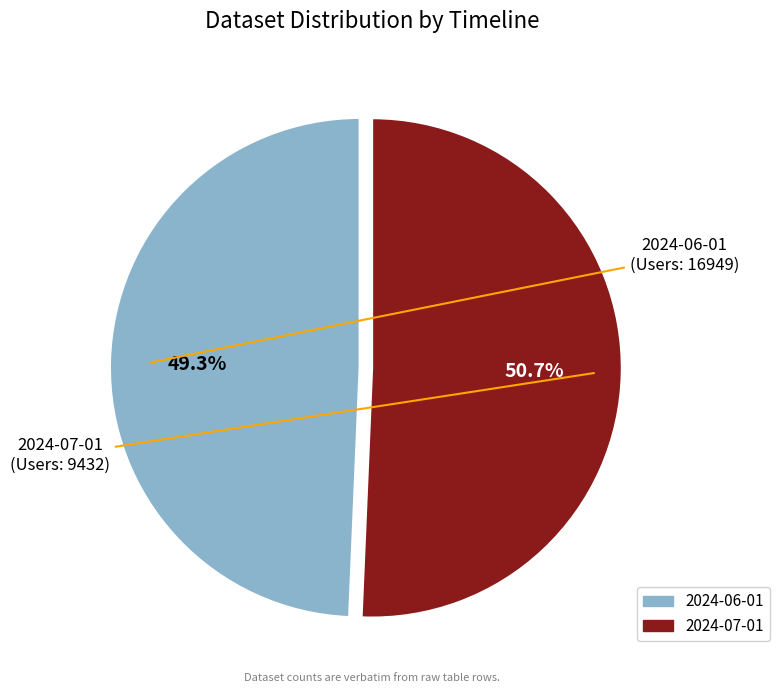

What percentage is NOT represented by 2024-06-01?

50.7%